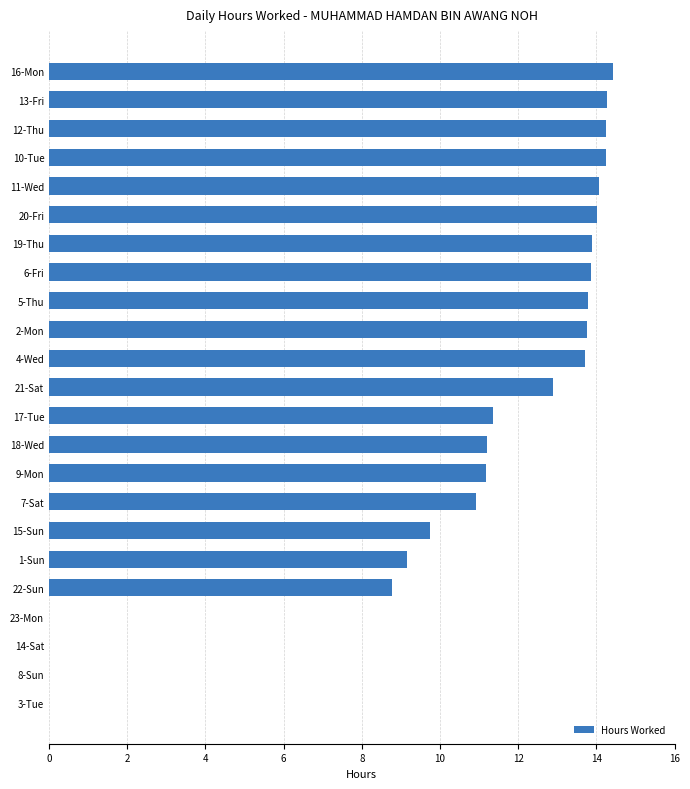

The value at 6-Fri is 8.2. True or false?

False